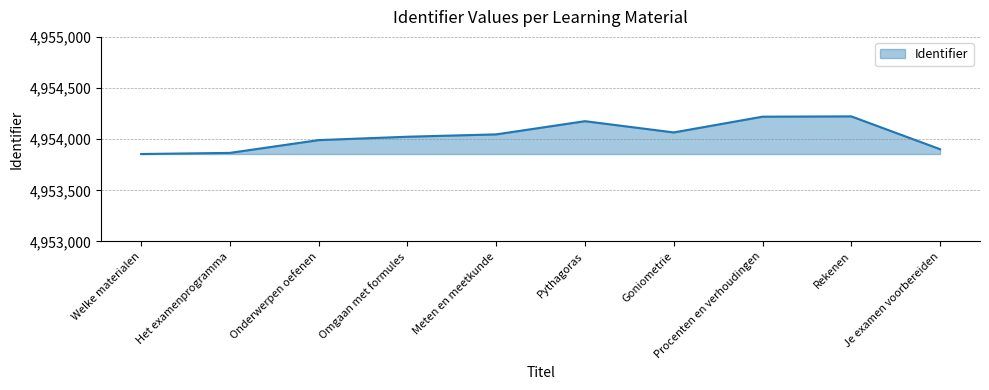

How many series are shown in this chart?

1